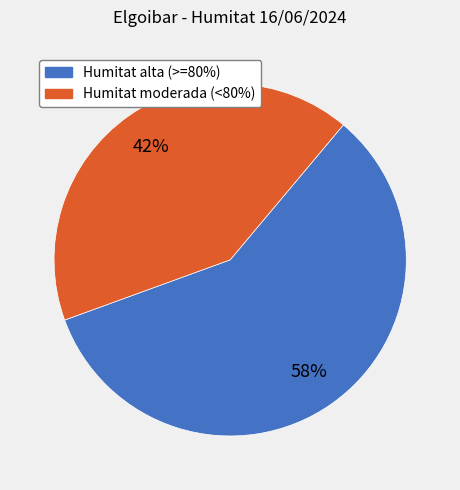

To the nearest percent, what is the average slice percentage?

50%